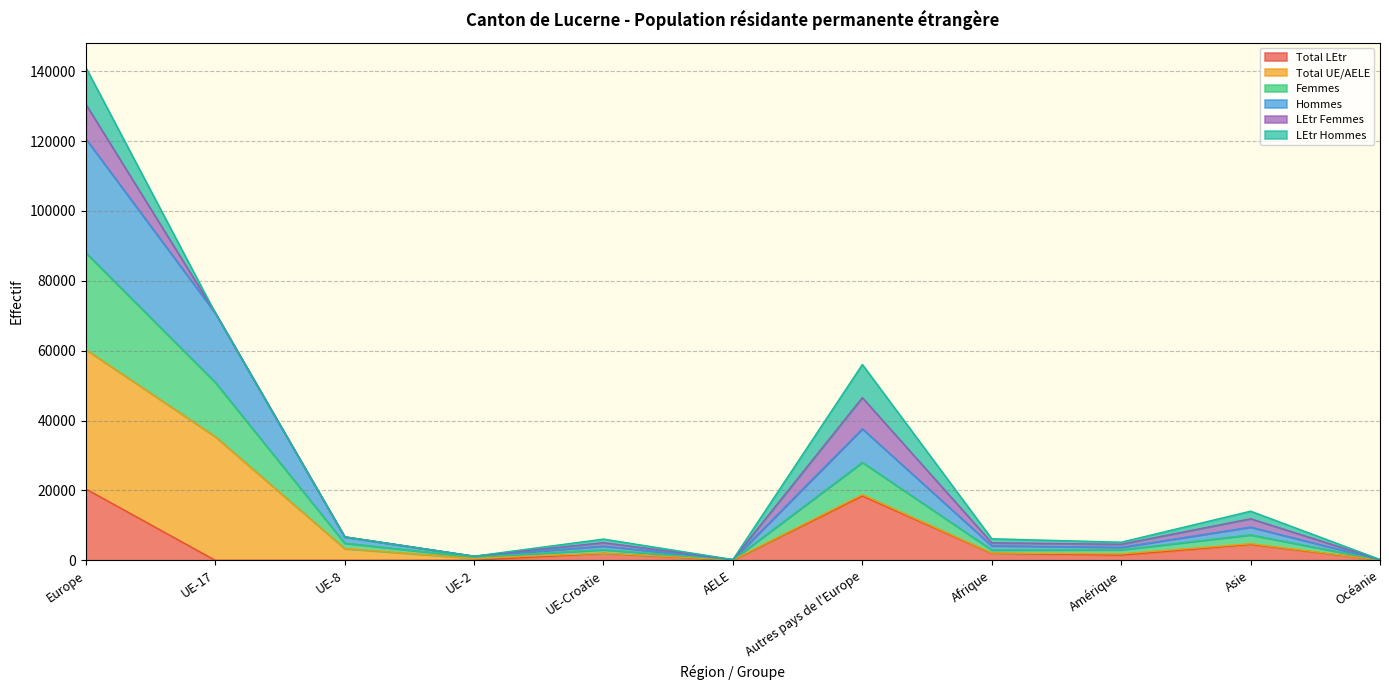

True or false: Total LEtr has a value of 4561 at Asie.

True